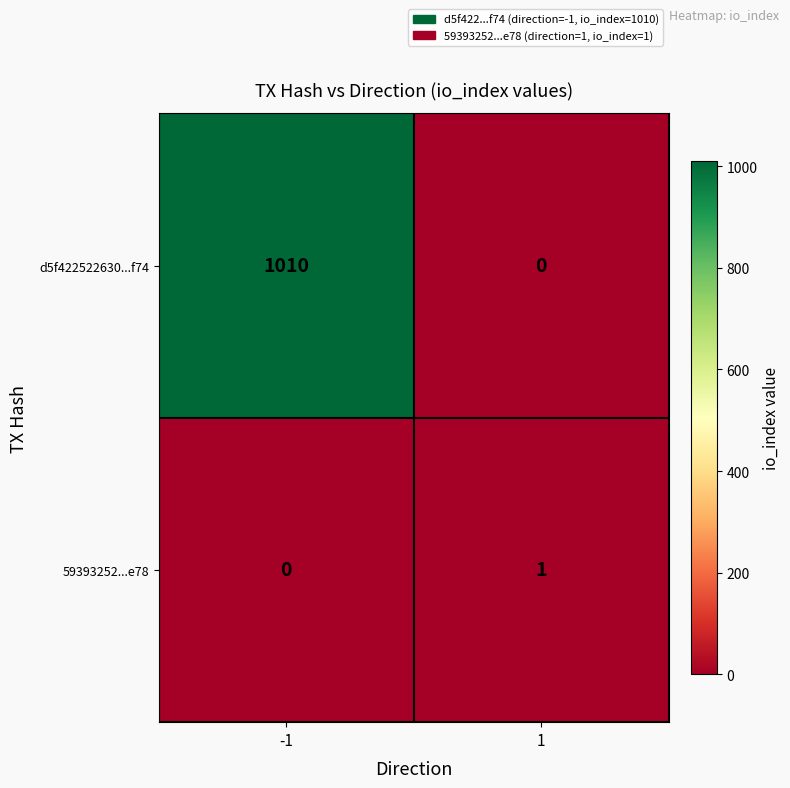

What is the difference between the d5f422522630...f74 values at 1 and -1?

1010